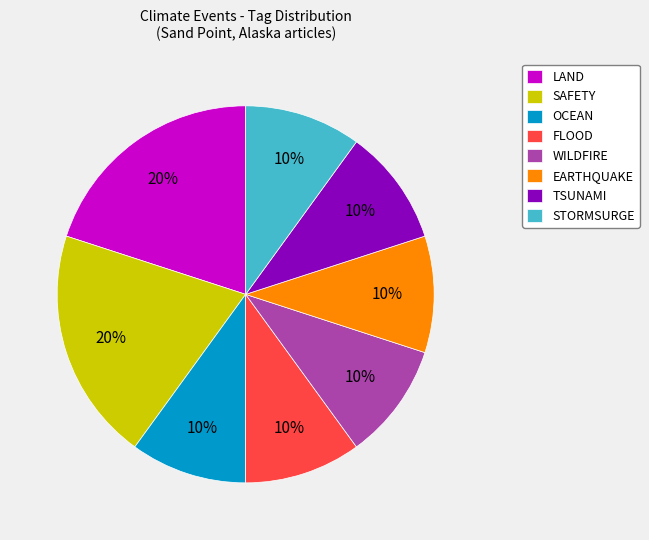

Combined, do WILDFIRE and STORMSURGE account for over 50%?

No